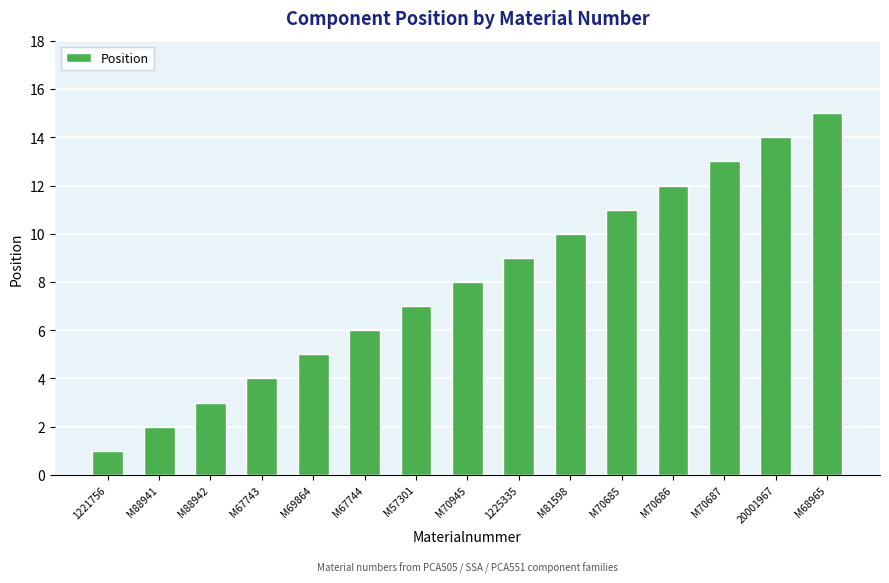

What is the change in value from M88942 to 1225335?

+6